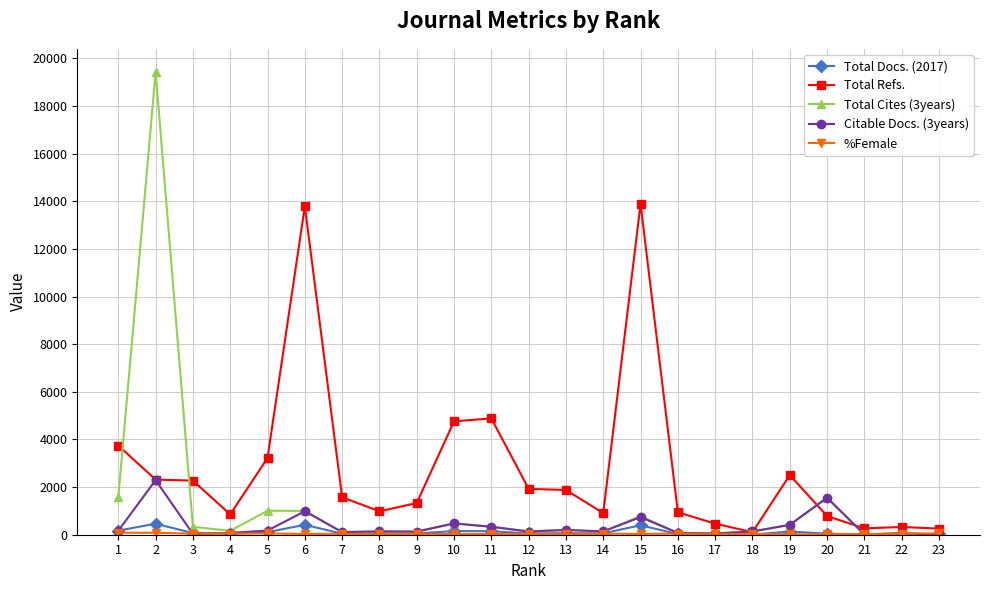

Which series has the widest spread of values?

Total Cites (3years)